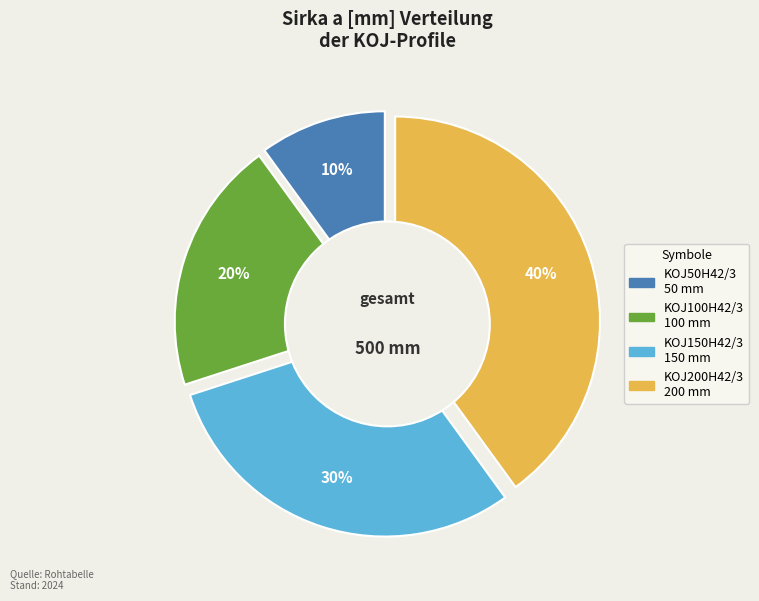

To the nearest percent, what is the combined percentage of KOJ200H42/3 and KOJ100H42/3?

60%